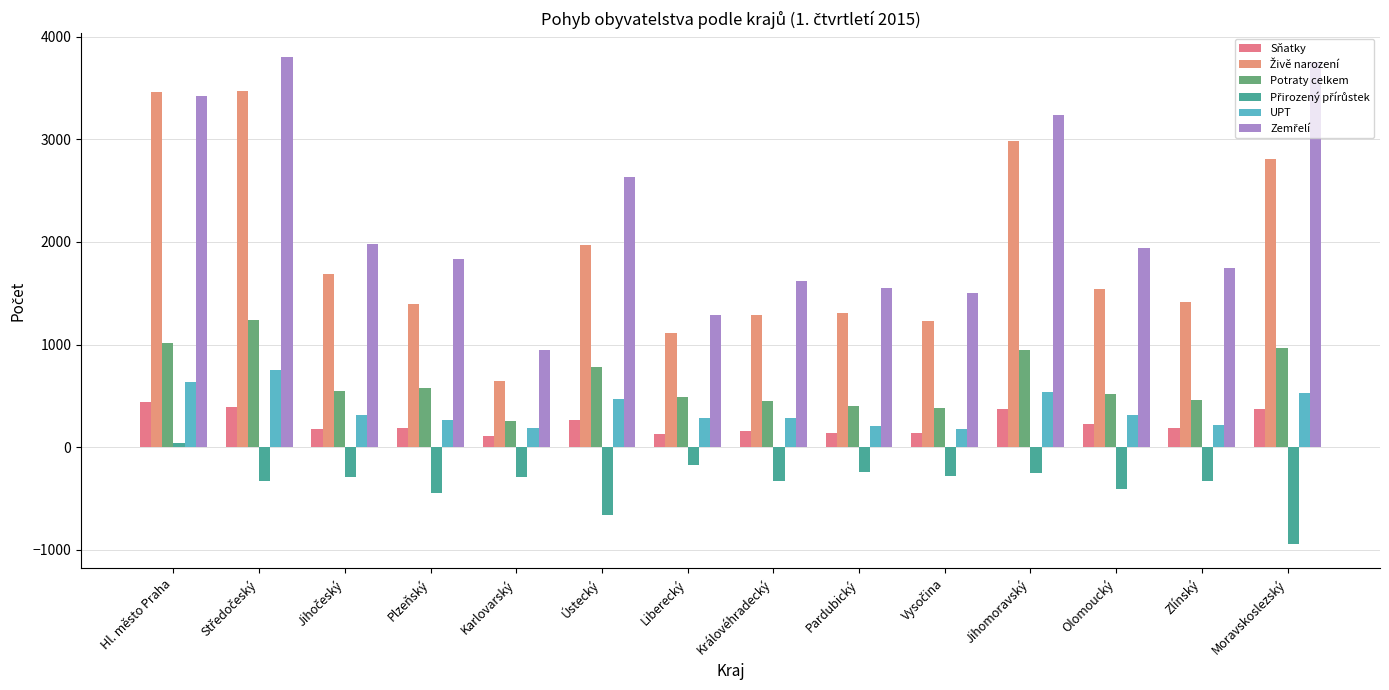

At which category is the sum across all series the highest?

Středočeský